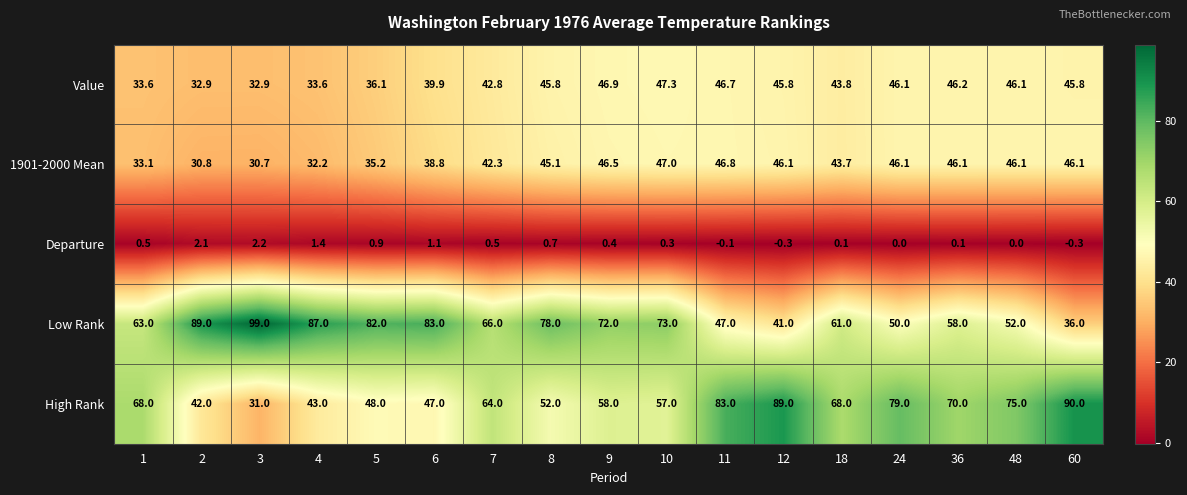

Which category has the highest value in the High Rank series?

60